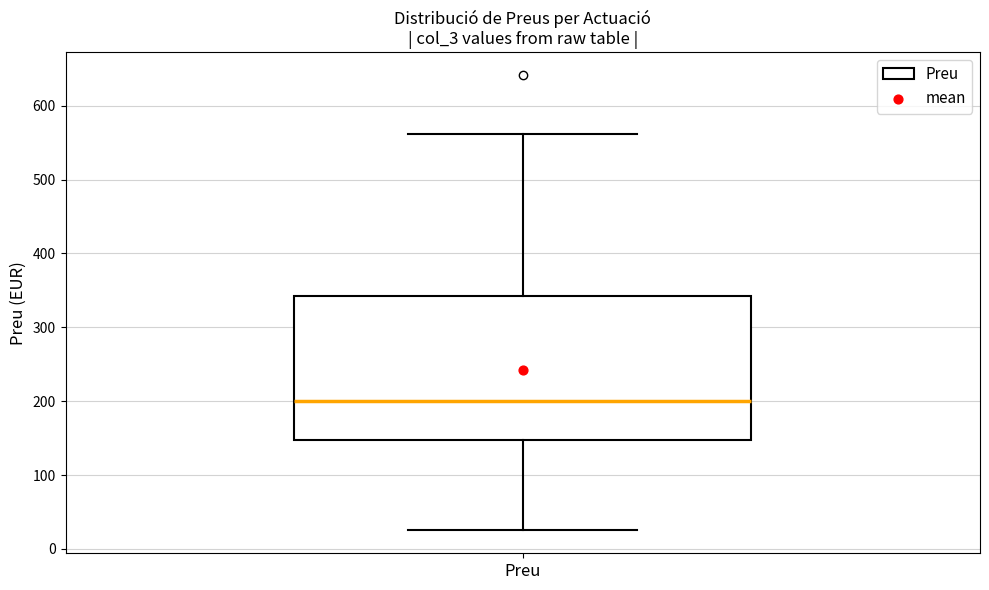

Where is the upper edge of the box for Preu on the y-axis? The values are not printed on the chart, so give them approximately, as read against the axis.

340